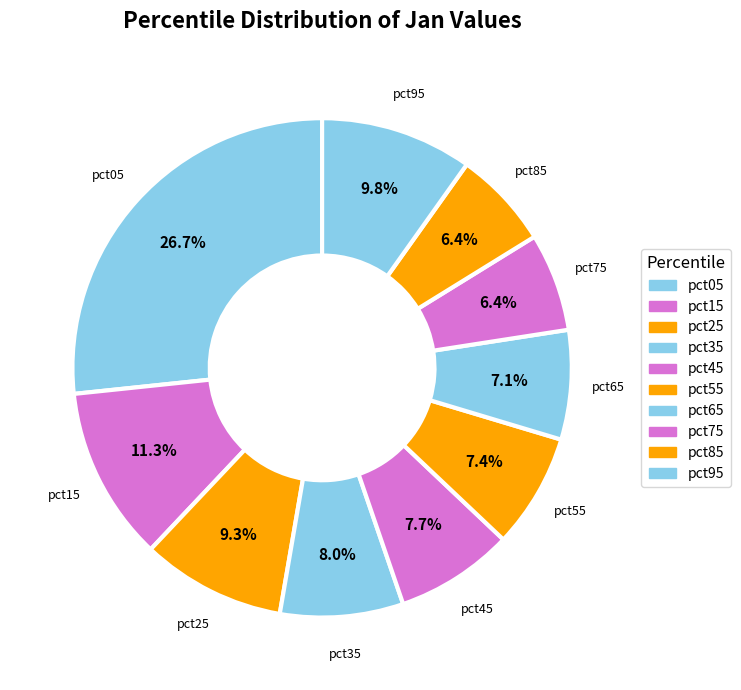

How many segments does this pie chart have?

10